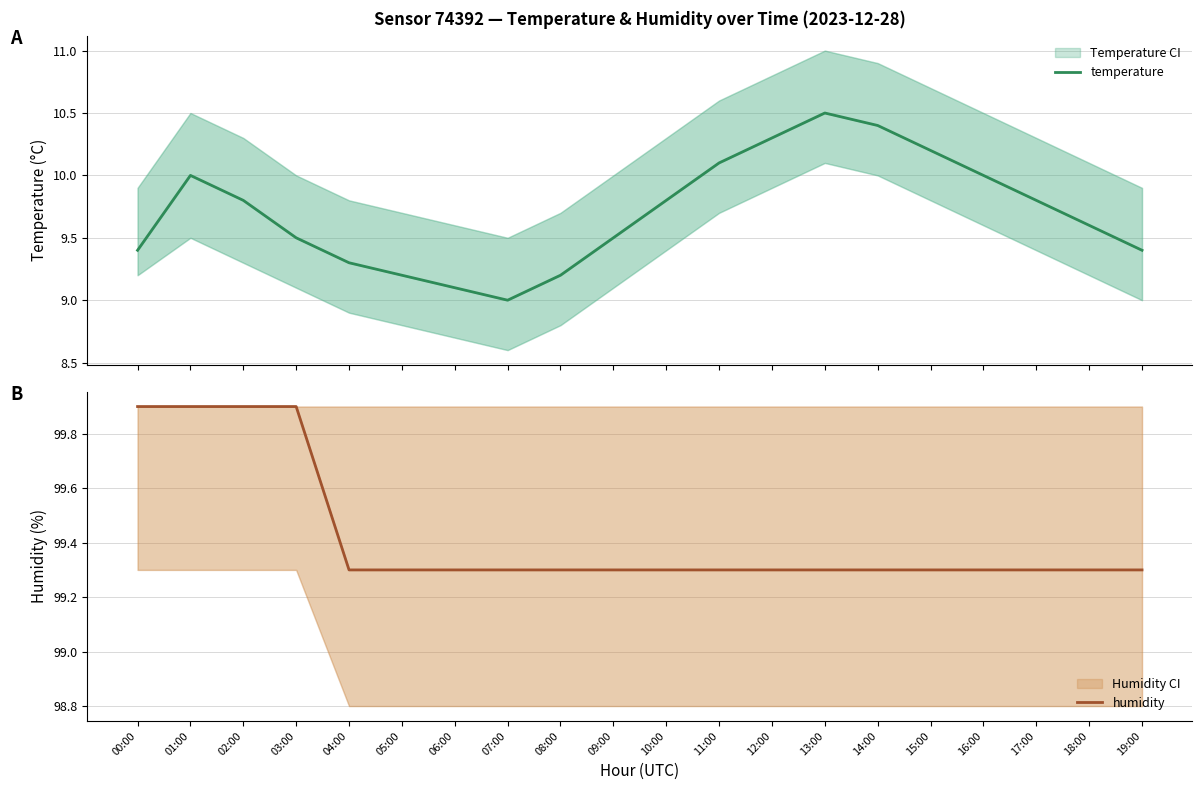

The temperature series shows 9.8 at 02:00. True or false?

True